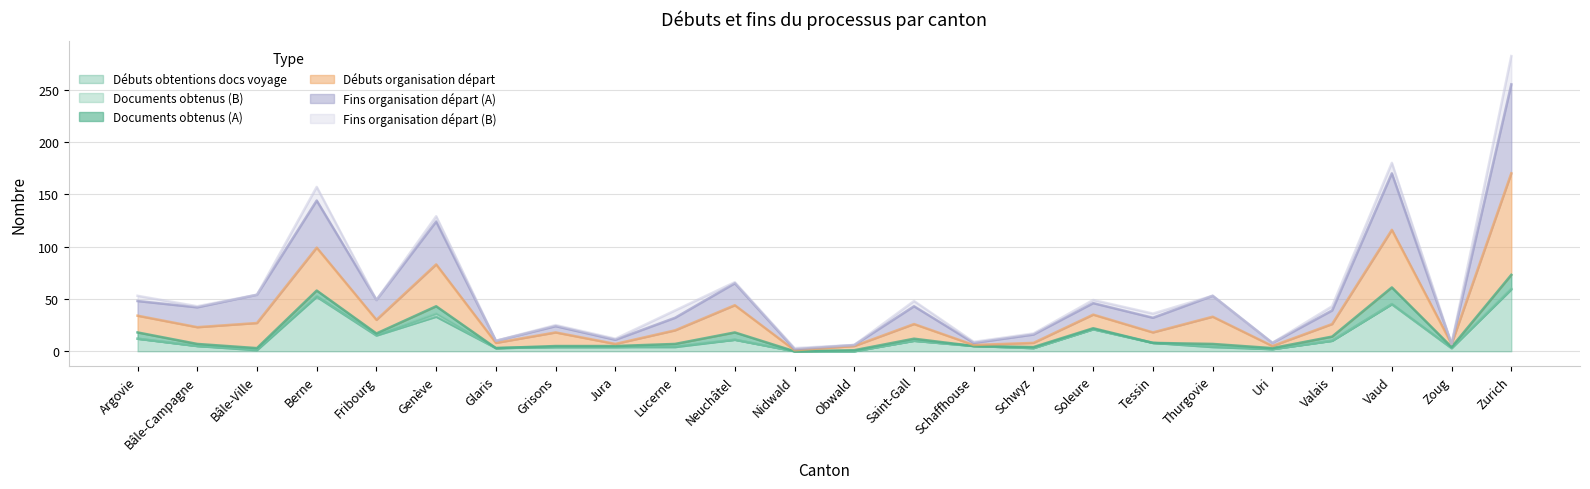

At which category is the sum across all series the highest?

Zurich